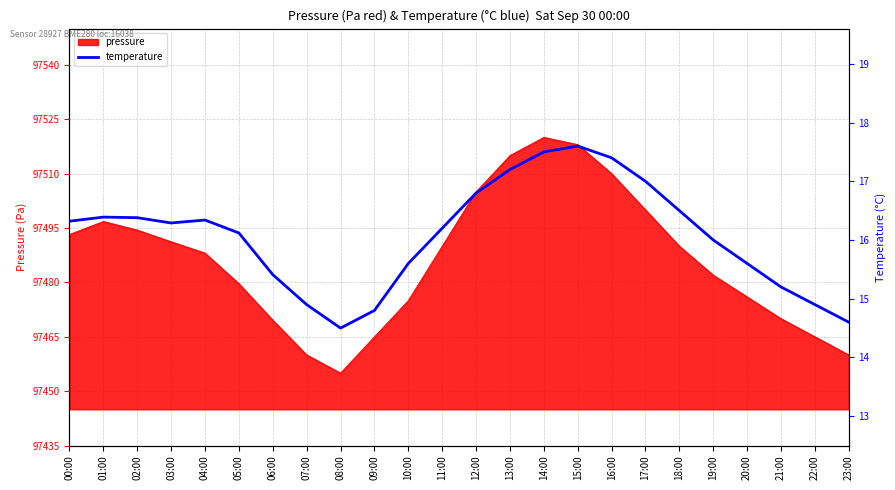

Where is the first local maximum?

01:00